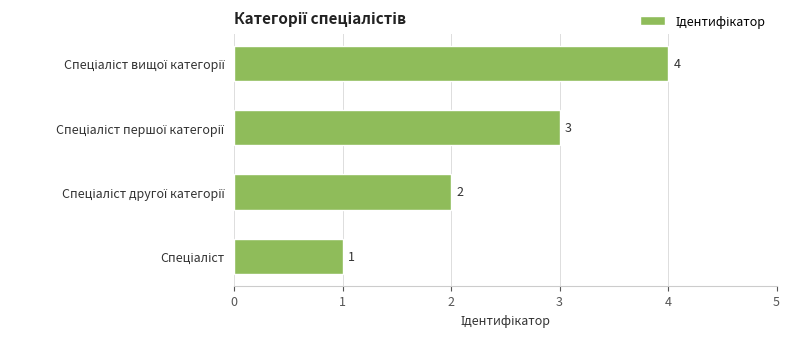

What is the difference between the maximum and minimum values?

3